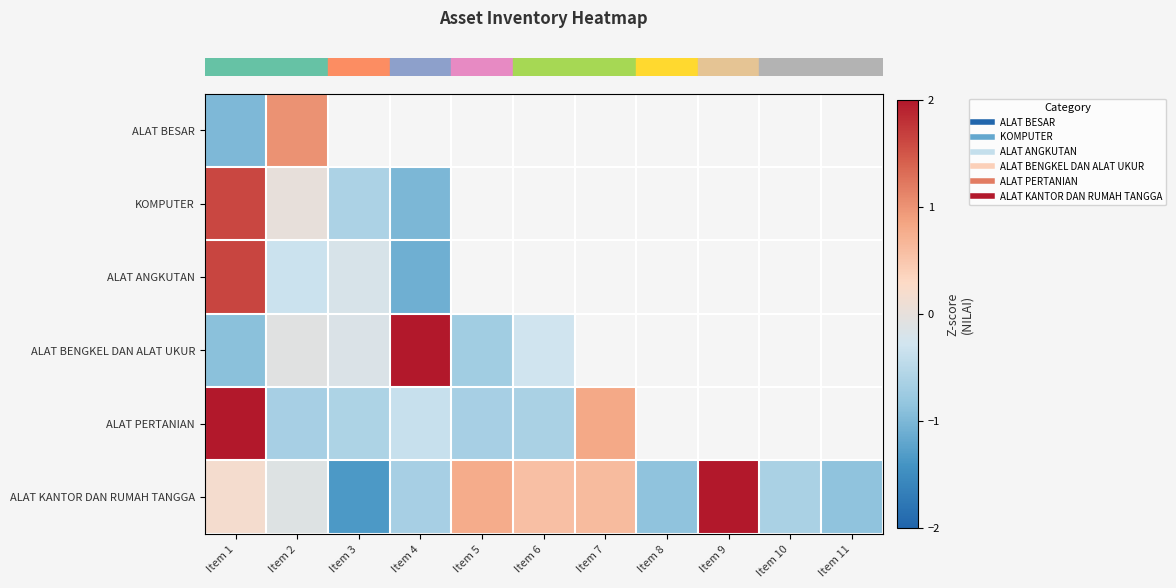

At which category is the sum across all series the highest?

Item 1